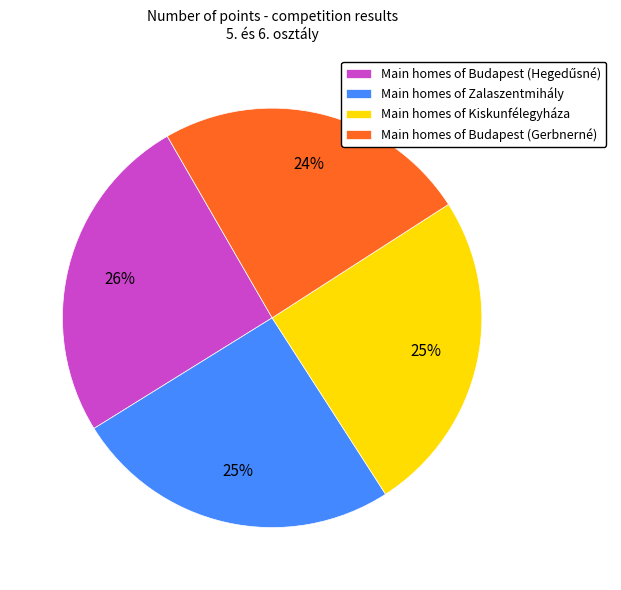

Does Main homes of Budapest (Gerbnerné) account for over 50% of the chart?

No